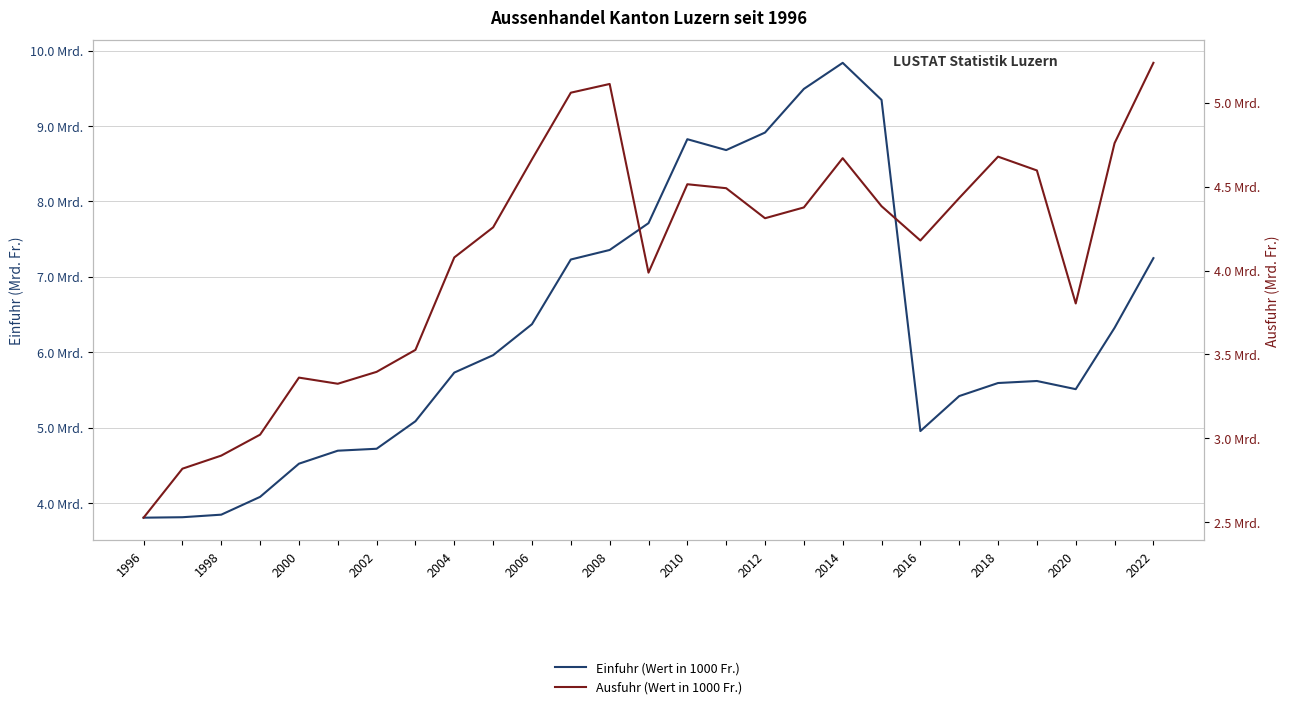

Where is the first local maximum for Einfuhr (Wert in 1000 Fr.)?

2010